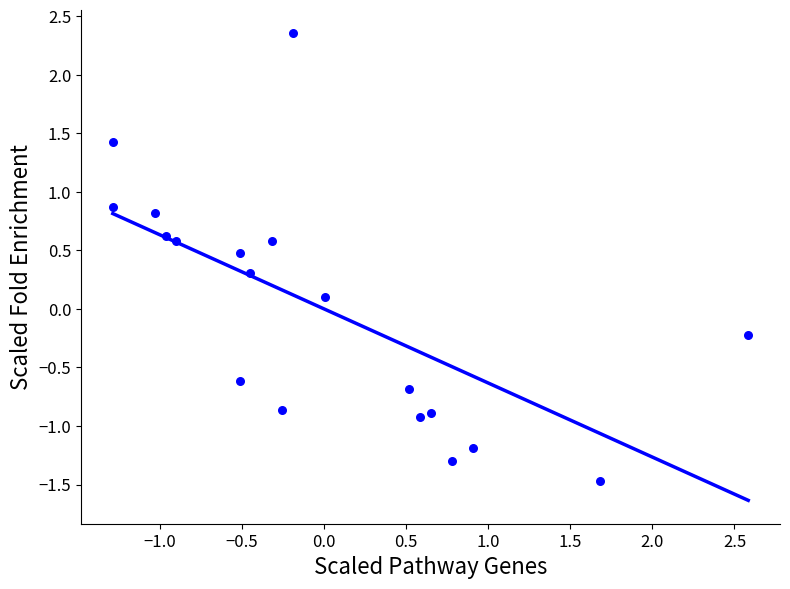

What is the range of X values (max minus min)?

3.9